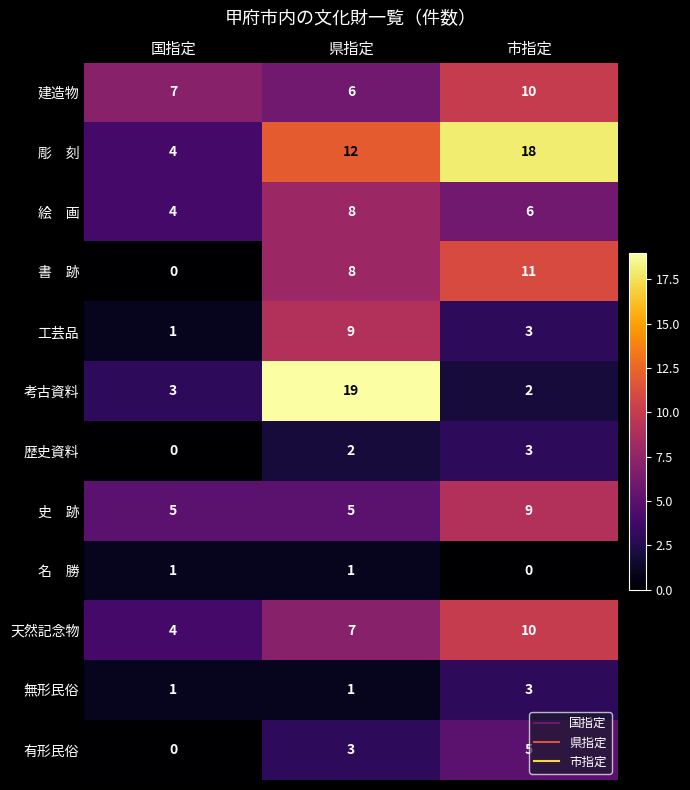

What is the difference between the maximum and minimum values in the 歴史資料 series?

3